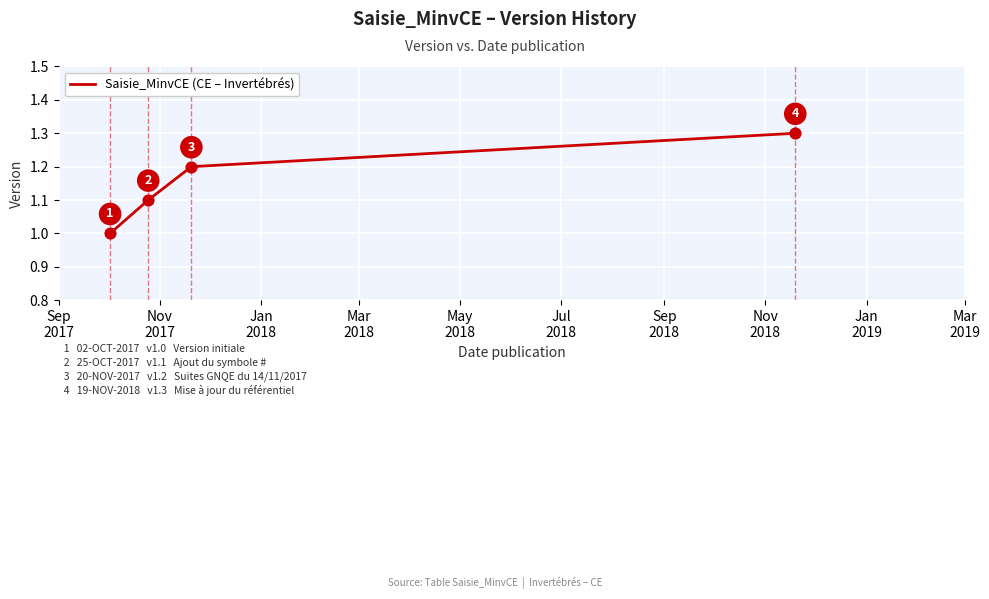

True or false: the data has more than 0 interior local peaks.

False